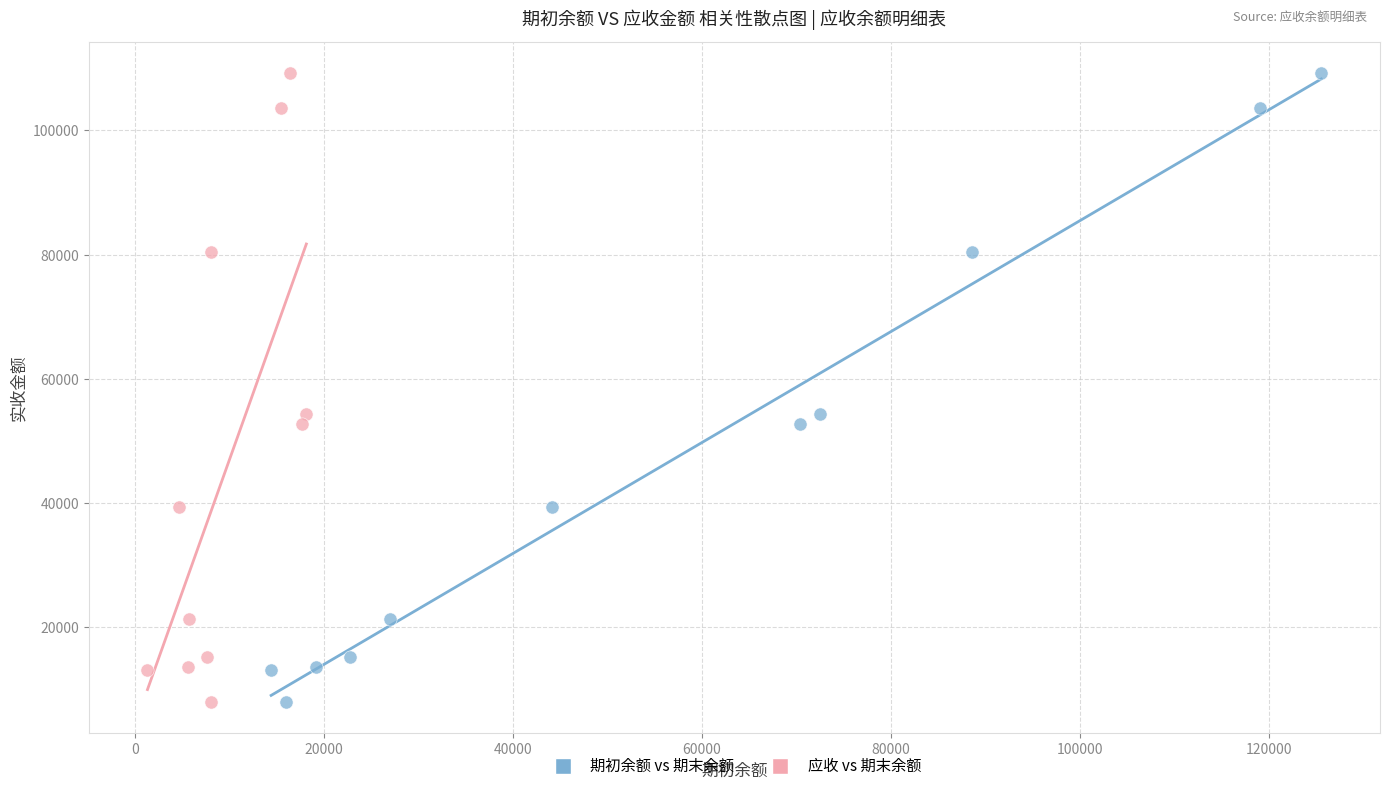

What are all the series names shown in the legend?

期初余额 vs 期末余额, 应收 vs 期末余额